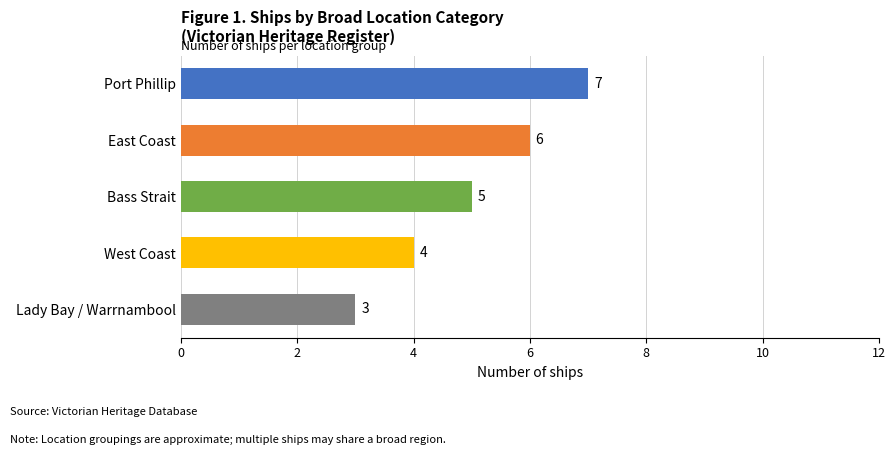

What is the value of the 2nd bar from the top?

6